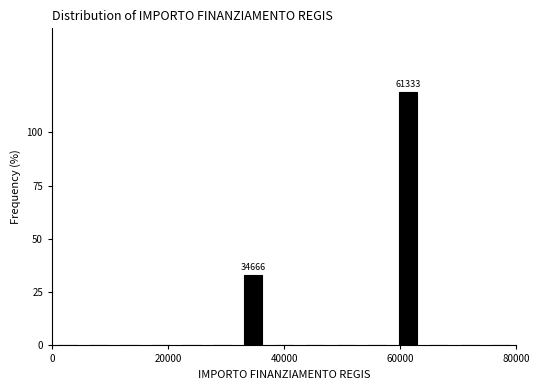

Around what value on the x-axis is the tallest bar? Give the approximate position of its centre, as read against the axis.

62000